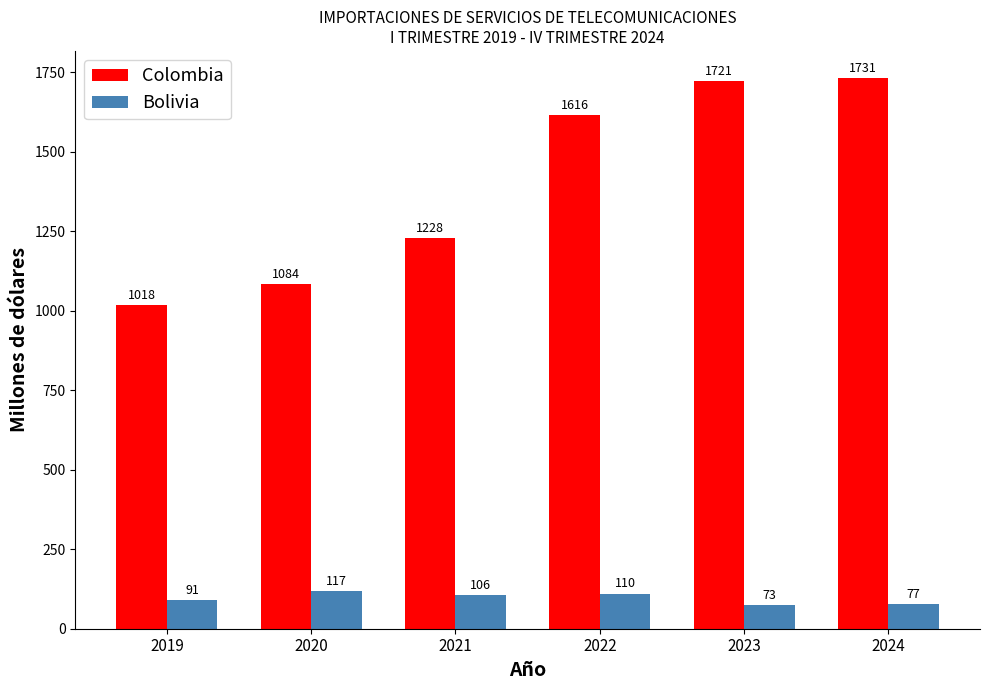

Which series changed the most between 2021 and 2024?

Colombia